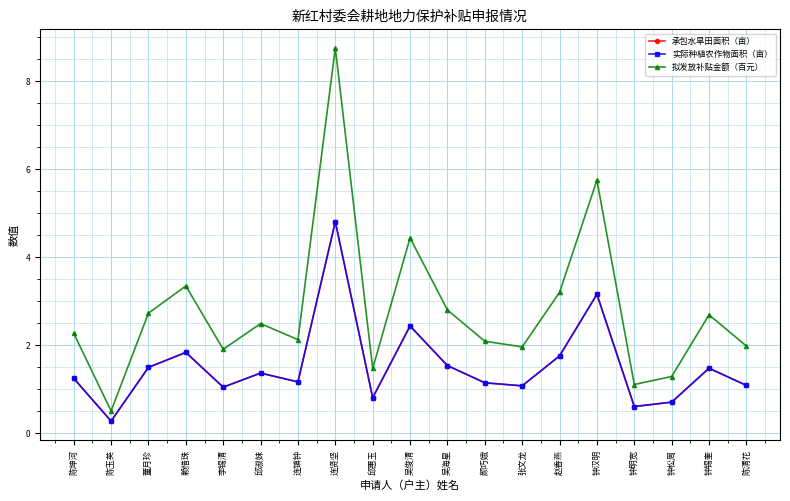

Rank the series by their maximum value, from highest to lowest.

拟发放补贴金额（百元）, 承包水旱田面积（亩）, 实际种植农作物面积（亩）